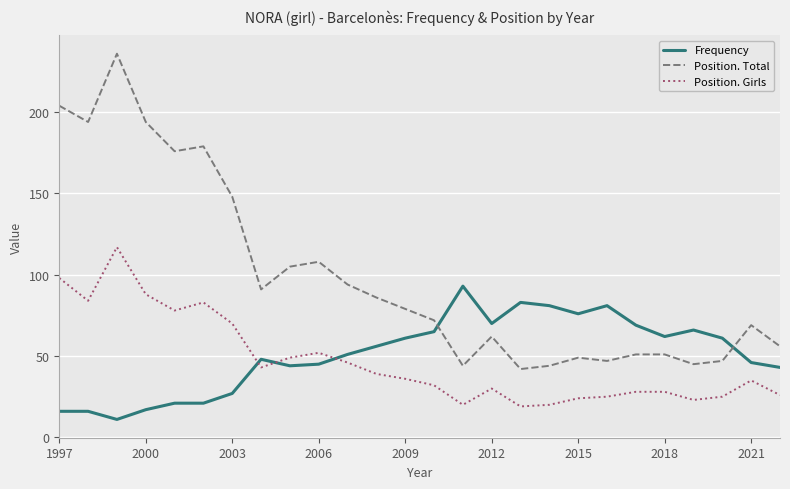

Reading left to right, transcribe all the data shown in this chart.

Frequency: 16	16	11	17	21	21	27	48	44	45	51	56	61	65	93	70	83	81	76	81	69	62	66	61	46	43
Position. Total: 204	194	236	194	176	179	148	91	105	108	94	86	79	72	44	62	42	44	49	47	51	51	45	47	69	56
Position. Girls: 98	84	117	88	78	83	70	43	49	52	46	39	36	32	20	30	19	20	24	25	28	28	23	25	35	26